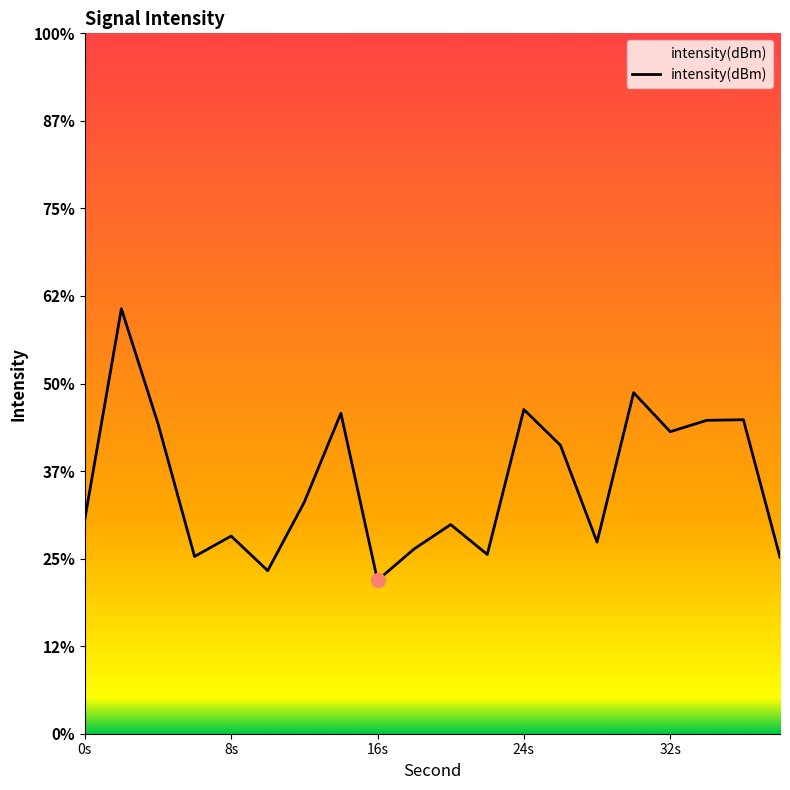

Does the chart have visible grid lines?

No